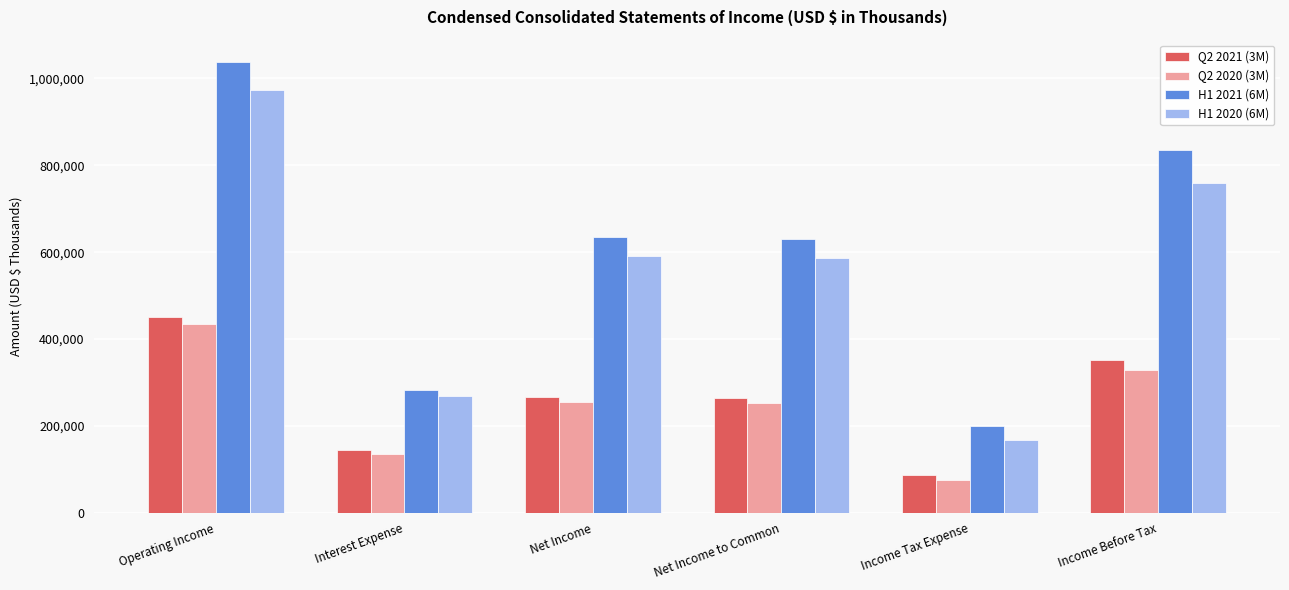

What is the smallest value displayed?

75501